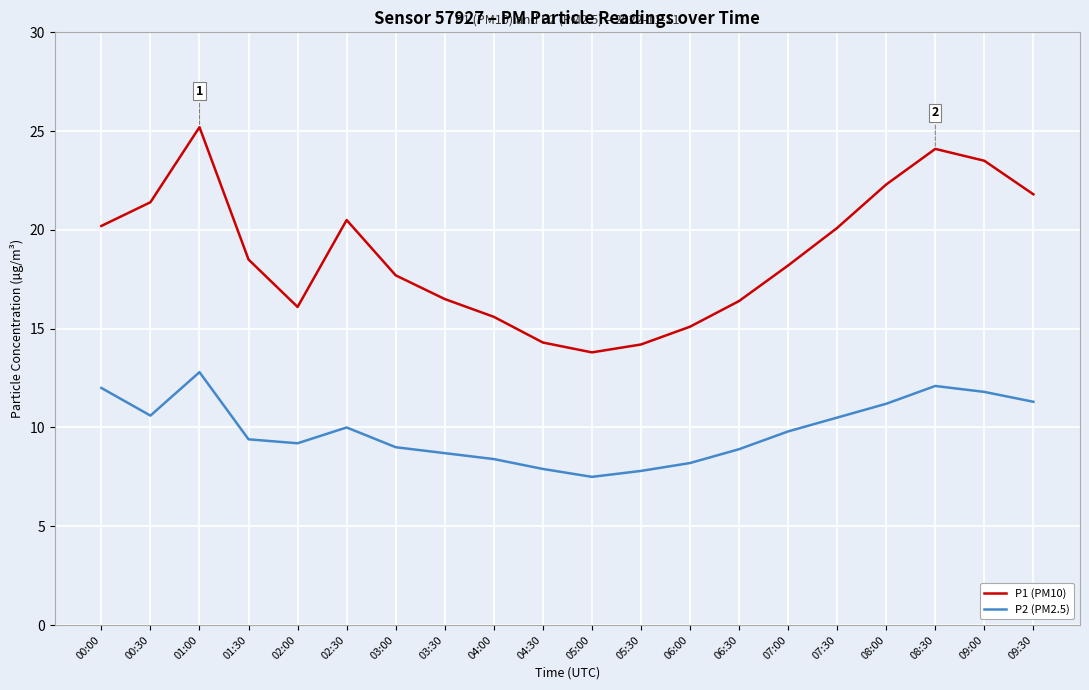

What is the difference between the maximum and second lowest values in the P1 (PM10) series?

11.0